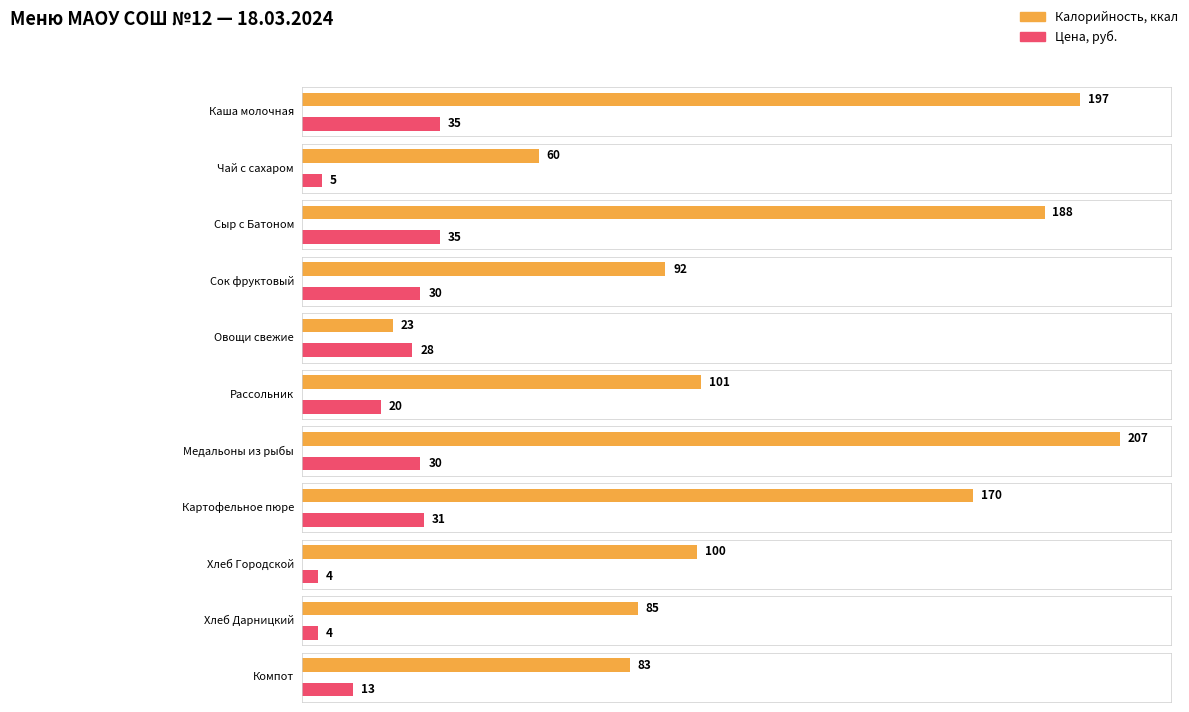

Between Рассольник and Каша молочная, which is larger?

Каша молочная